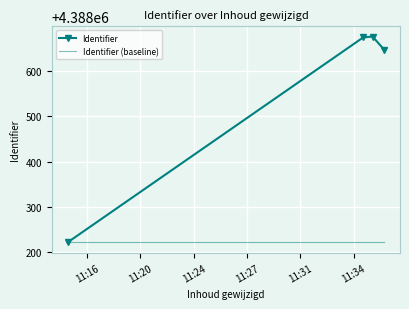

True or false: Identifier has more than 0 points higher than both neighbors.

True